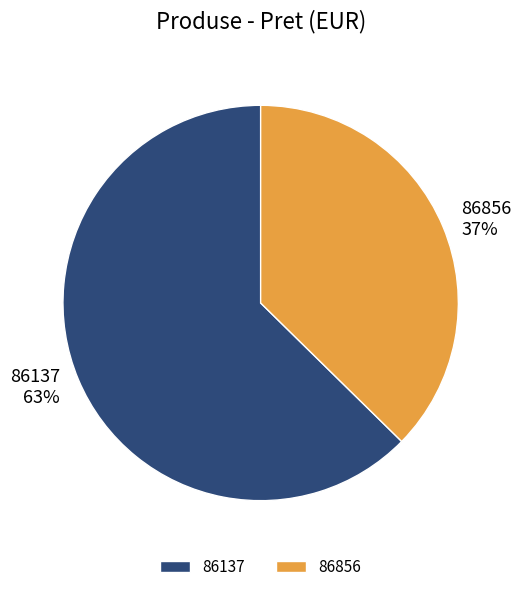

To the nearest percent, what is the combined percentage of 86137 and 86856?

100%